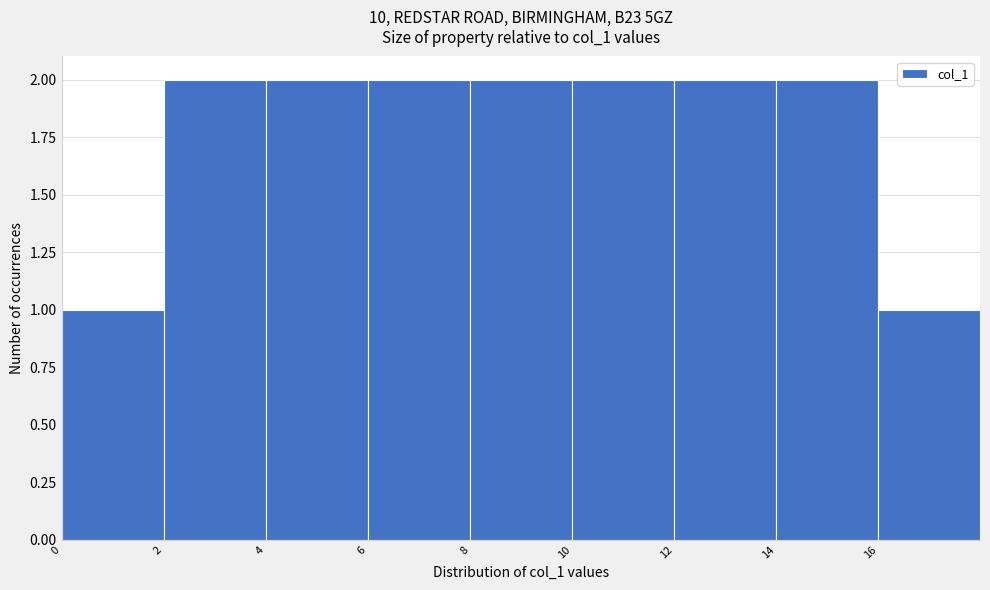

Reading left to right, list every bar in this chart as the range it spans on the x-axis followed by its height. The values are not printed on the chart, so give them approximately, as read against the axis.

0 to 2: 1
2 to 4: 2
4 to 6: 2
6 to 8: 2
8 to 10: 2
10 to 12: 2
12 to 14: 2
14 to 16: 2
16 to 18: 1